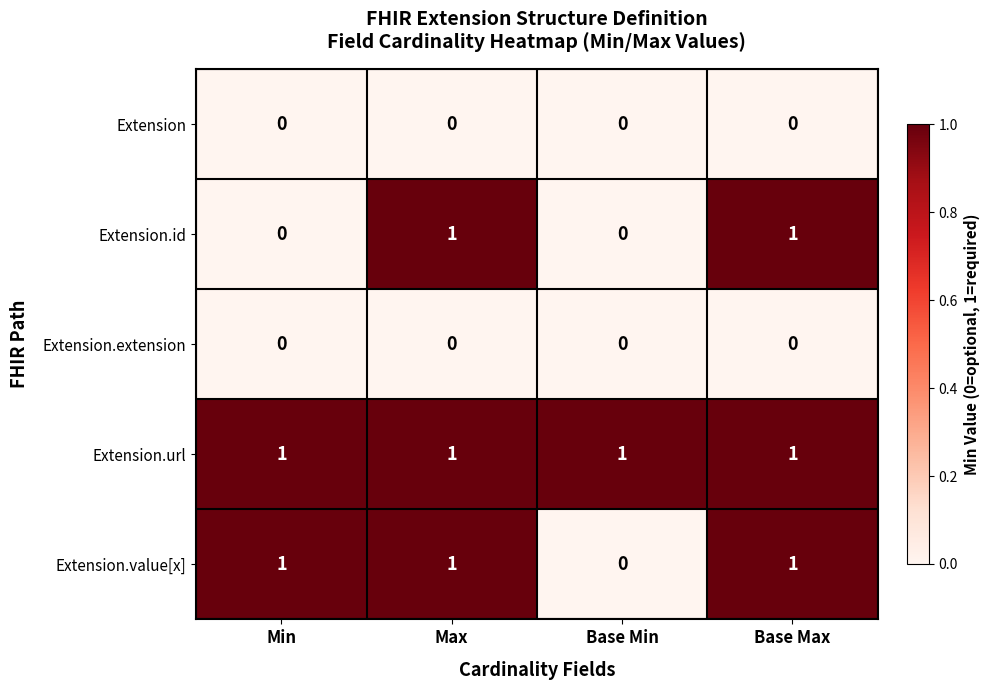

Between Min and Base Min, which series saw the biggest shift?

Extension.value[x]